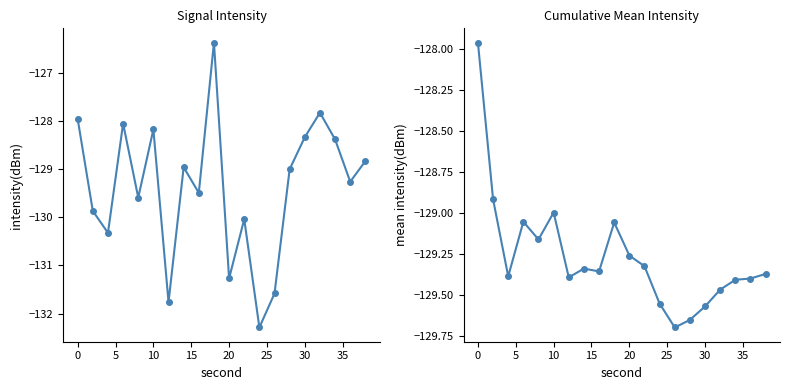

The value of intensity(dBm) at 19 is -229.5. True or false?

False